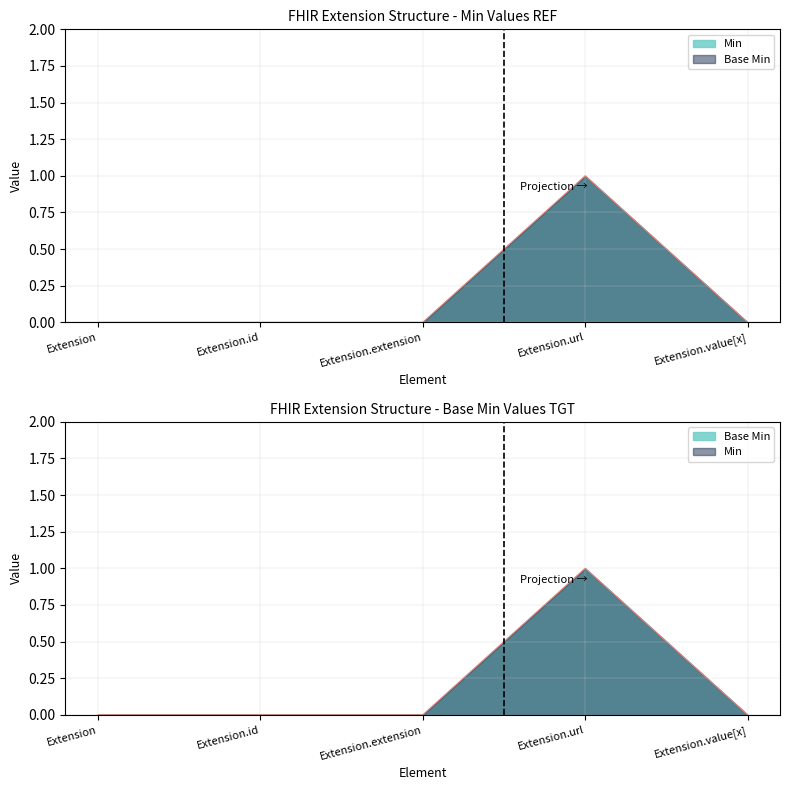

At which category is the sum across all series the highest?

Extension.url